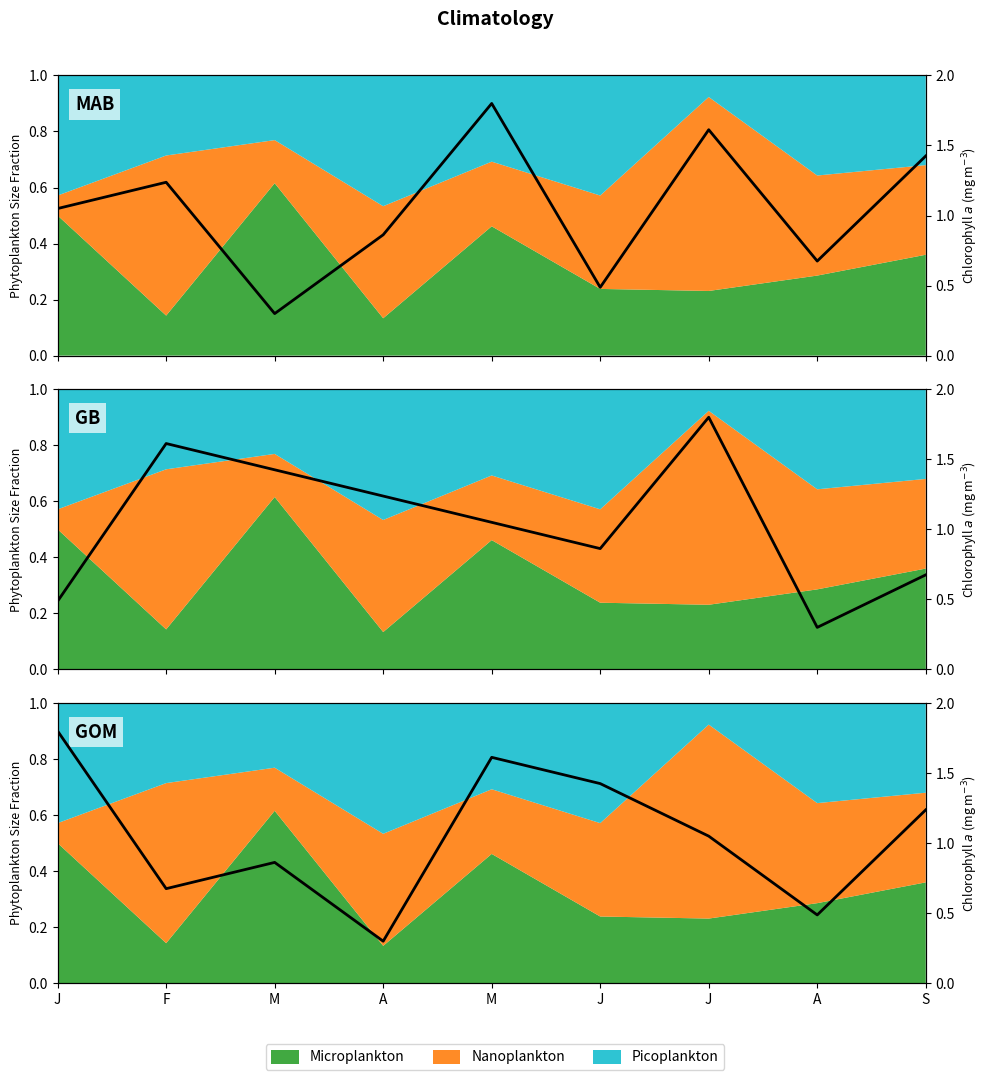

Reading left to right, extract all data points from this chart.

1.8	0.7	0.9	0.3	1.6	1.4	1.1	0.5	1.2